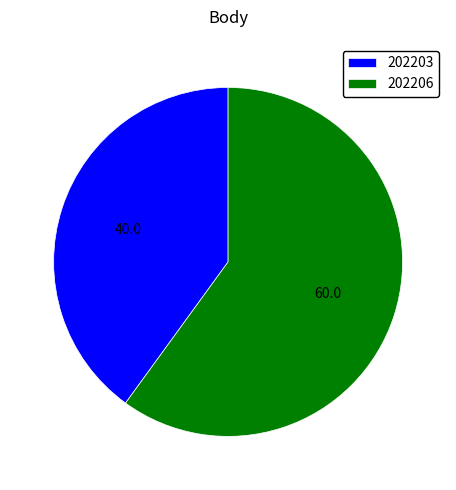

Is the sum of 202206 and 202203 greater than half?

Yes